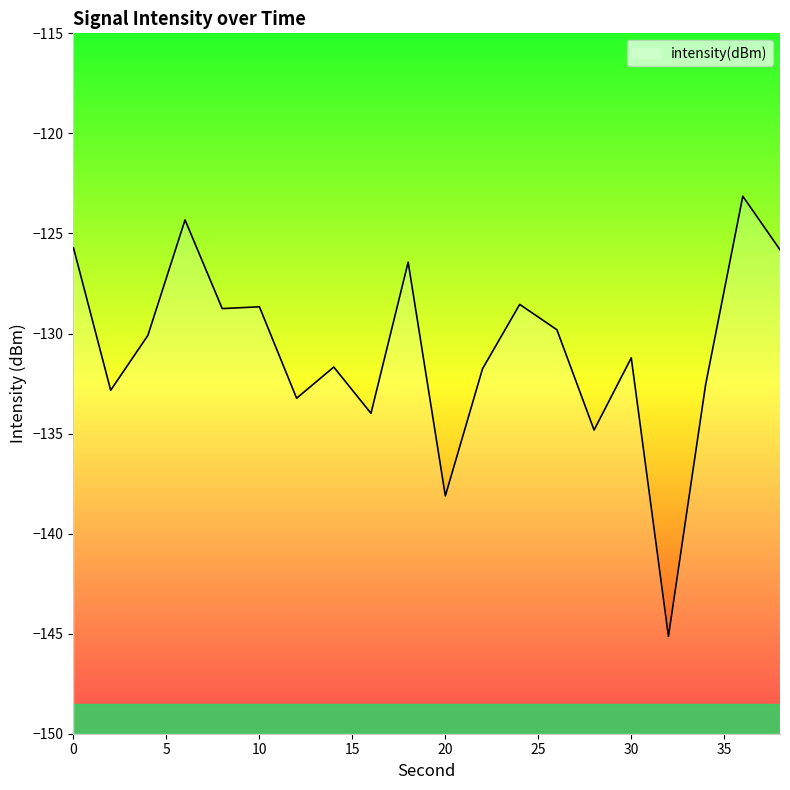

True or false: the data shows -132.6 at 34.

True